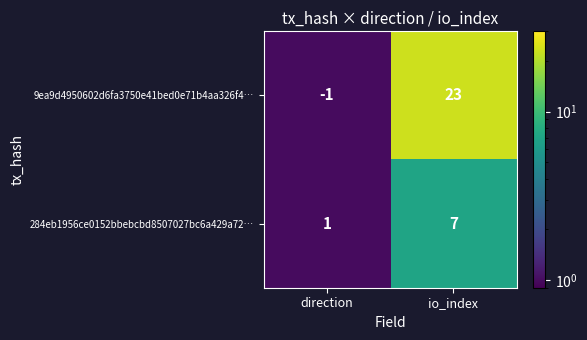

What is the sum of all 9ea9d4950602d6fa3750e41bed0e71b4aa326f4… values?

22